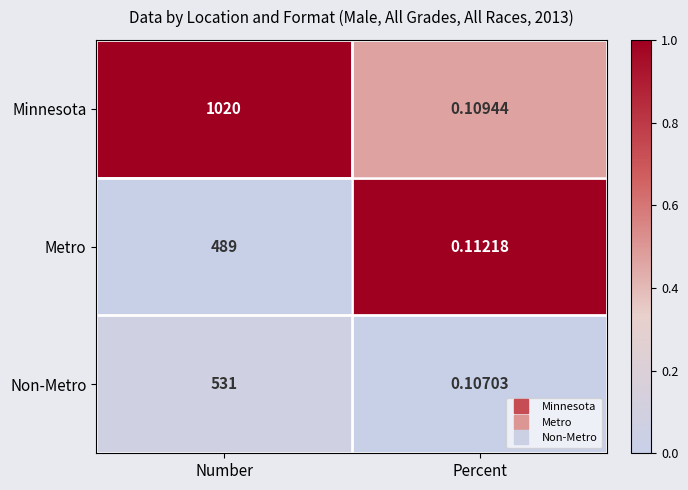

Rank the series at Number from lowest to highest value.

Metro, Non-Metro, Minnesota